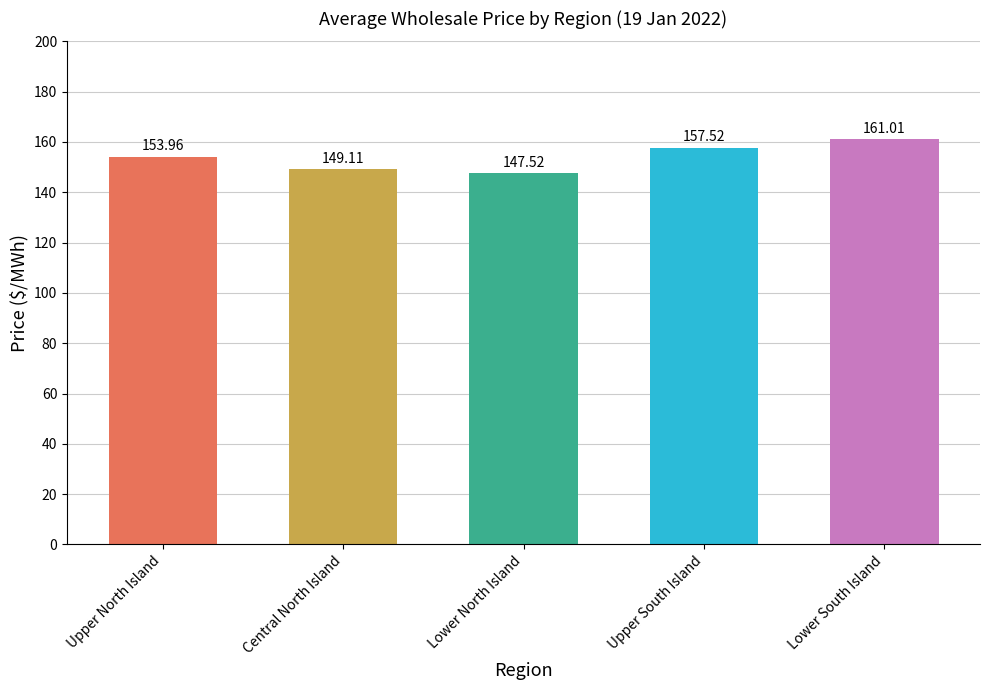

Reading left to right, transcribe all the data shown in this chart.

154.0	149.1	147.5	157.5	161.0